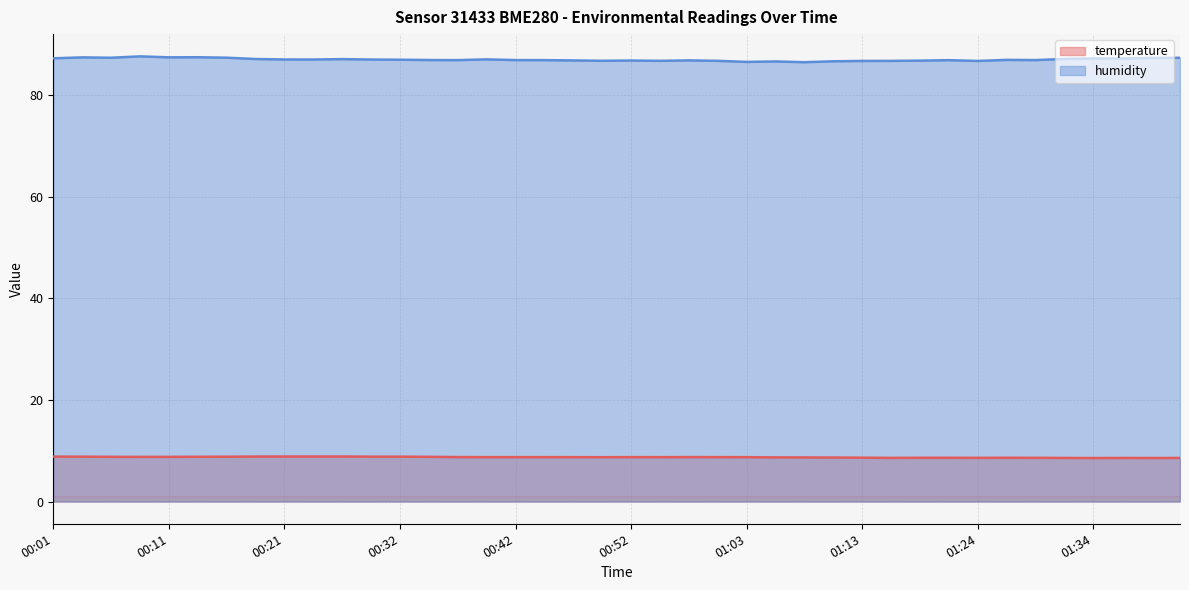

Which has a higher value, 00:57 or 00:24?

00:24